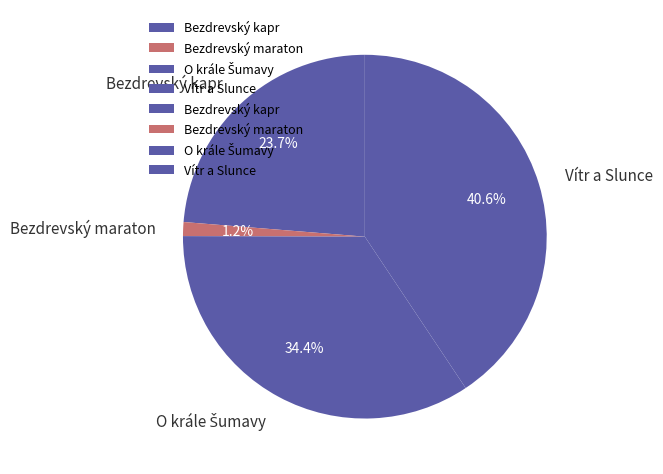

Does Vítr a Slunce represent more than half of the total?

No